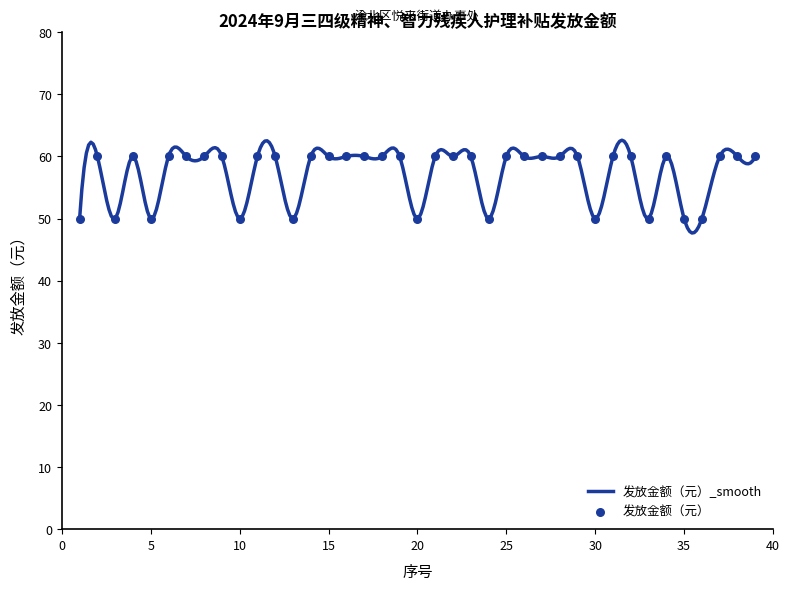

What is the lowest value of the 发放金额（元）_smooth series?

47.7